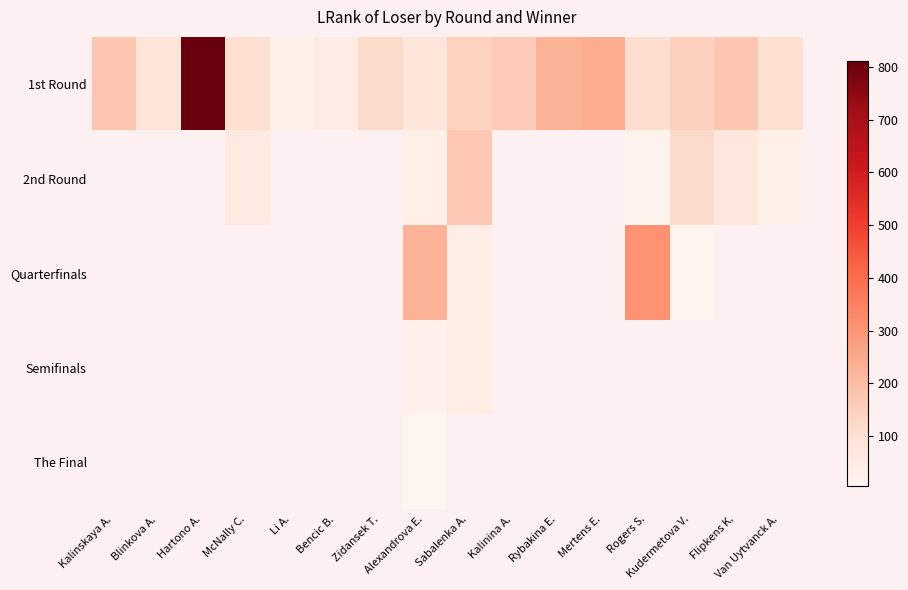

At how many categories does at least one series exceed 195?

5